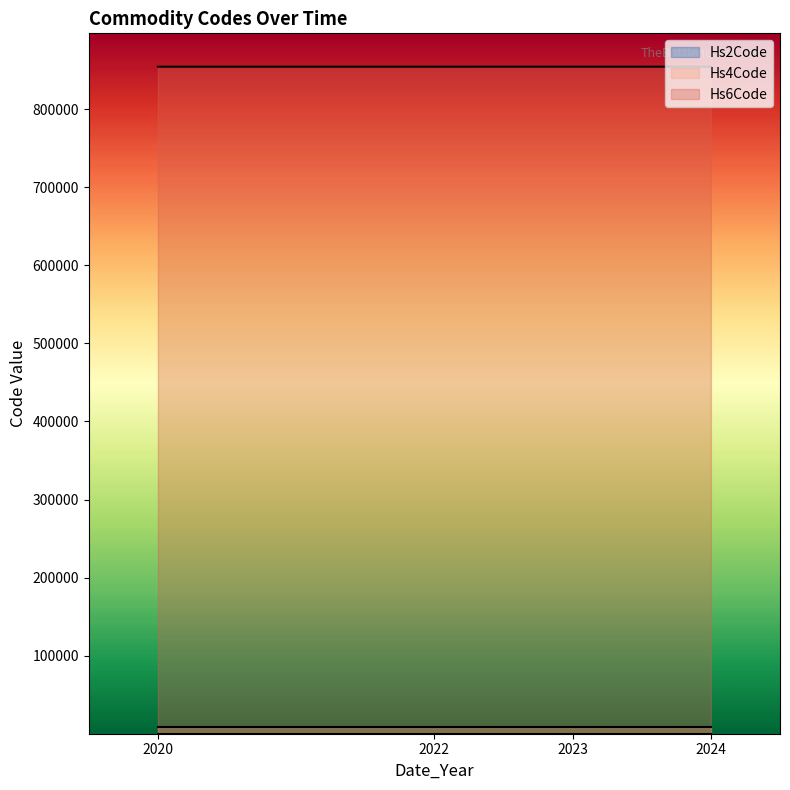

Which has a higher value, 2024 or 2023?

2024